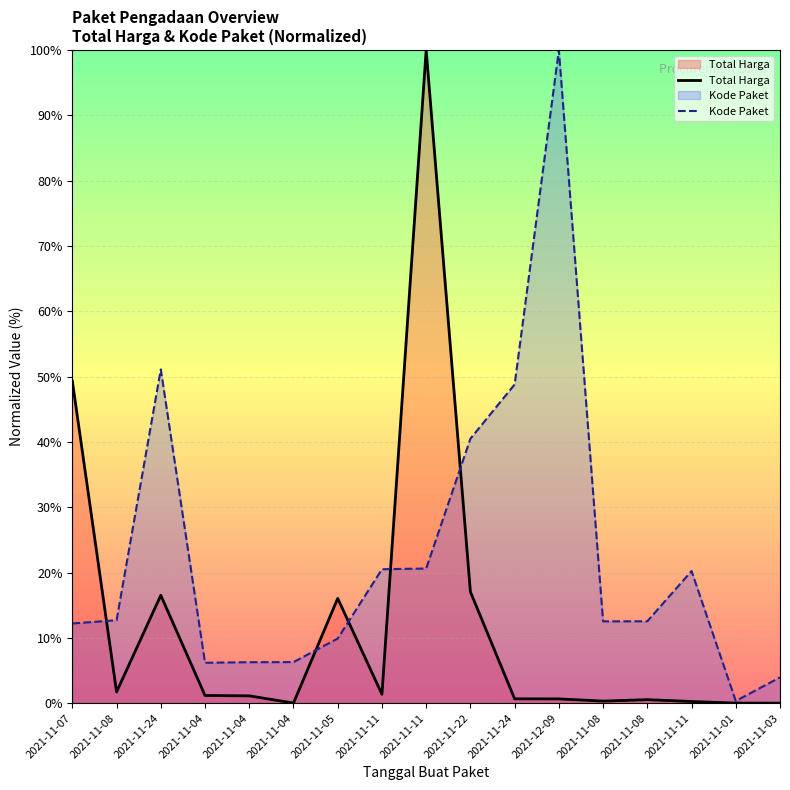

List the series in order of their peak value, highest first.

Total Harga, Kode Paket